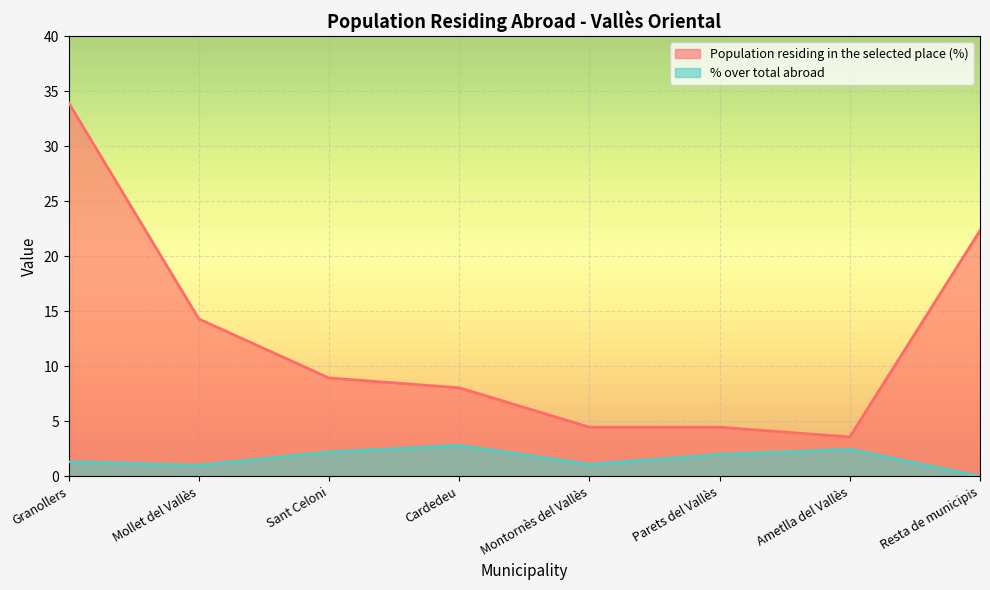

What position from the right is Resta de municipis?

1